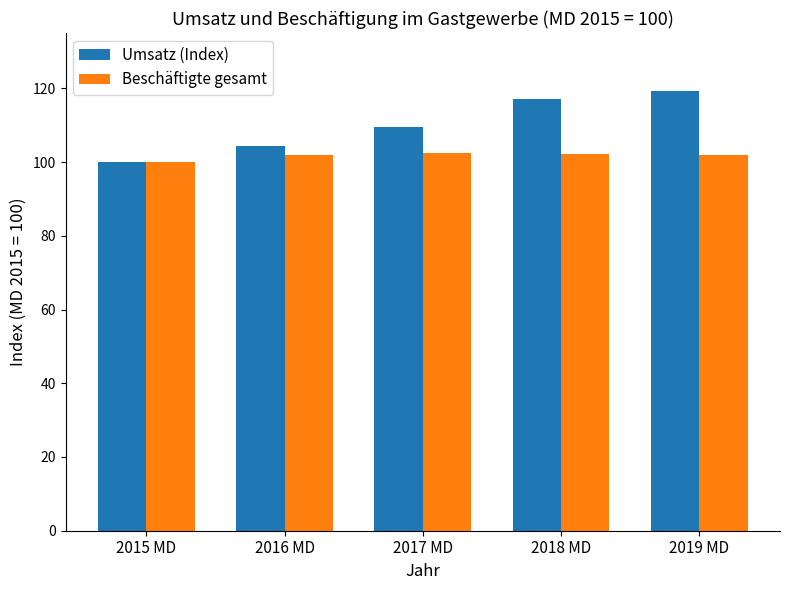

Which series has the widest spread of values?

Umsatz (Index)